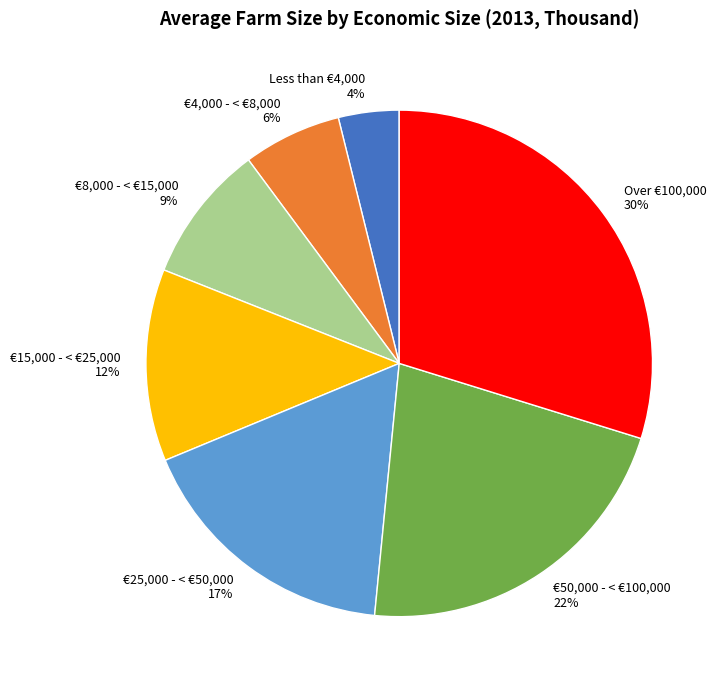

The €15,000 - < €25,000 slice represents 12% of the pie. True or false?

True